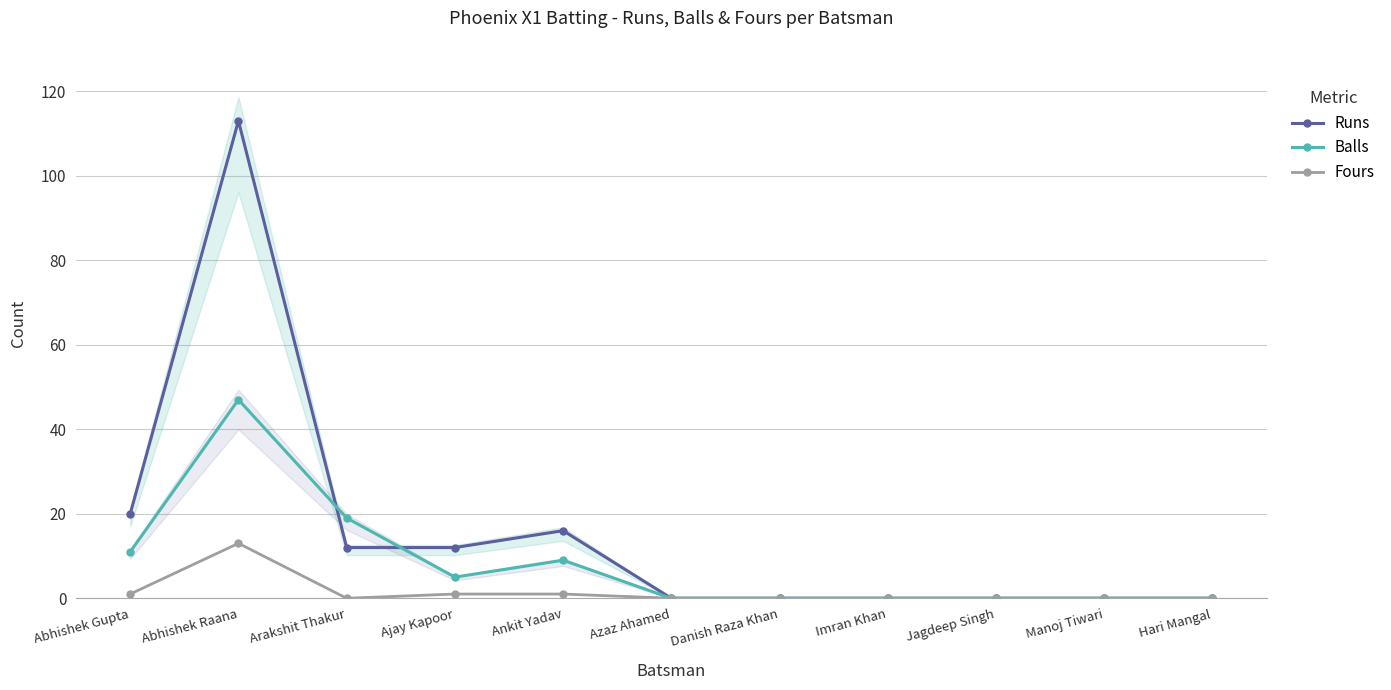

What is the approximate value of Runs at Ajay Kapoor, to the nearest 10?

10